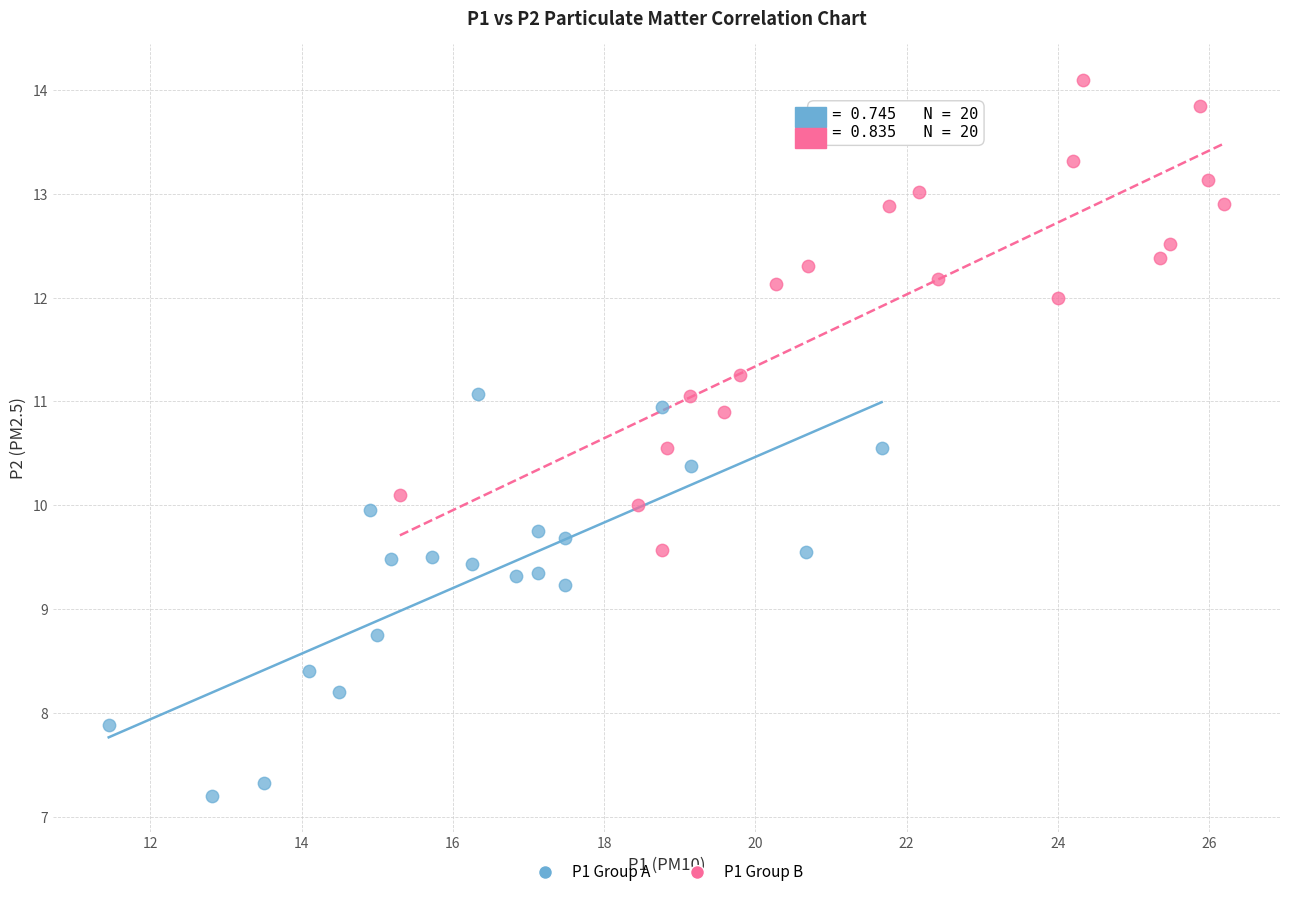

Which series reaches the minimum Y coordinate?

P1 Group A